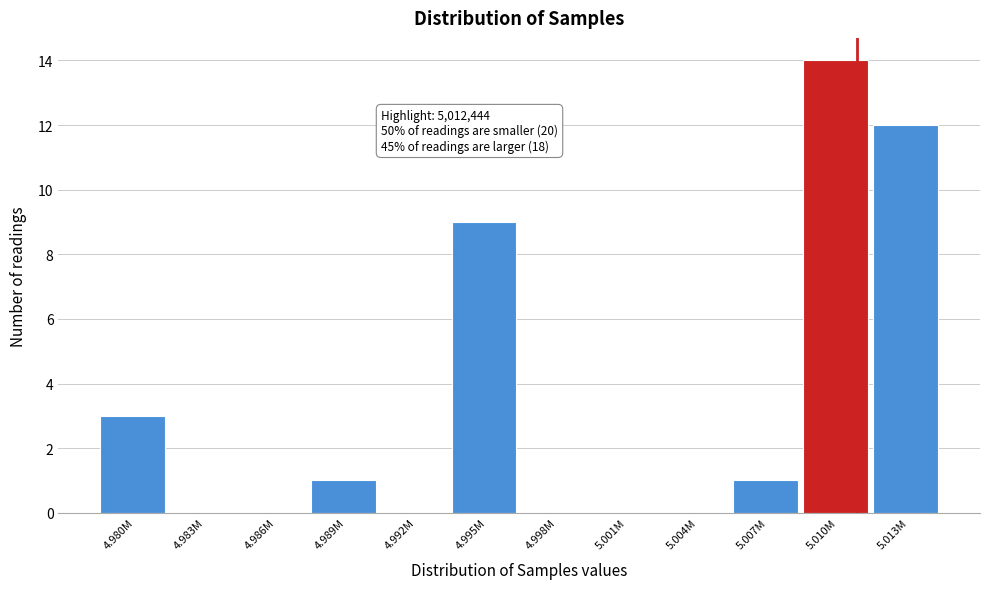

Reading right to left, list all the values displayed in this chart.

5.013M=12	5.010M=14	5.007M=1	5.004M=0	5.001M=0	4.998M=0	4.995M=9	4.992M=0	4.989M=1	4.986M=0	4.983M=0	4.980M=3